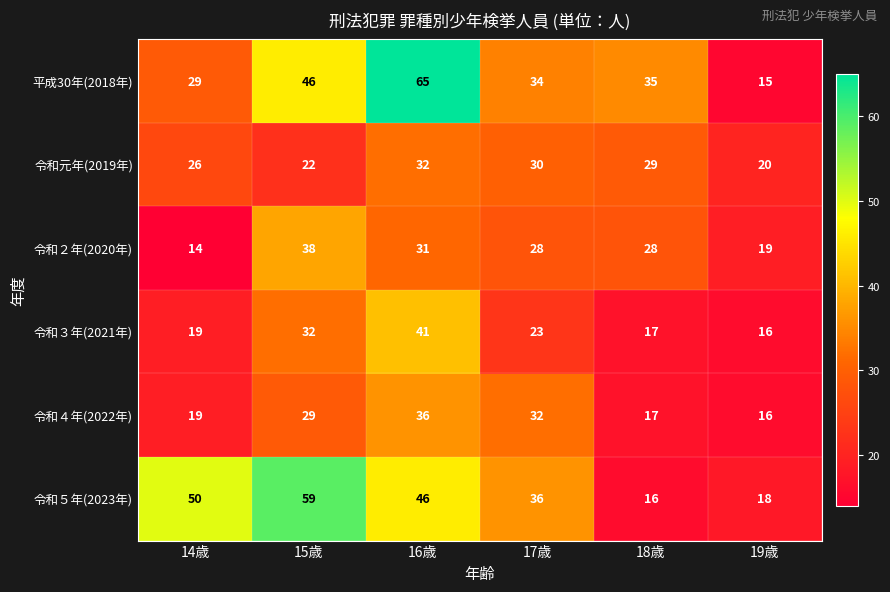

Rank the categories by 令和元年(2019年) value from lowest to highest.

19歳, 15歳, 14歳, 18歳, 17歳, 16歳